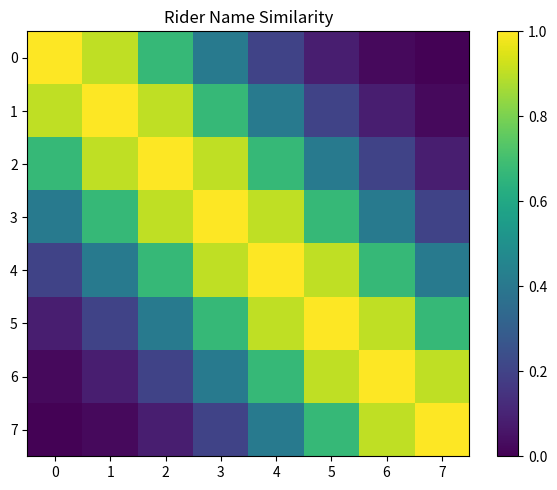

Count the number of categories in the chart.

8